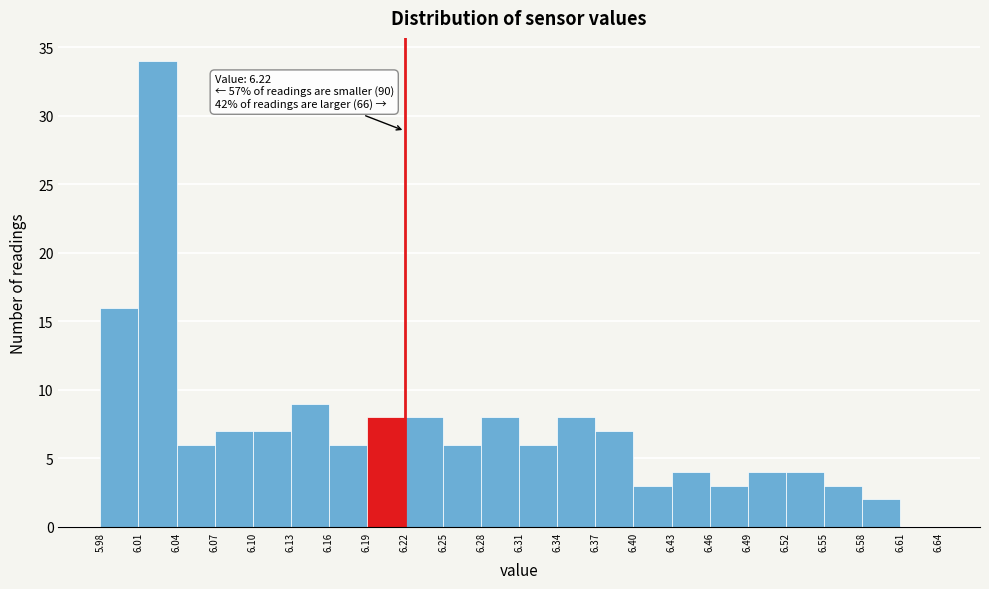

Which range on the x-axis has the tallest bar?

6.01 to 6.04